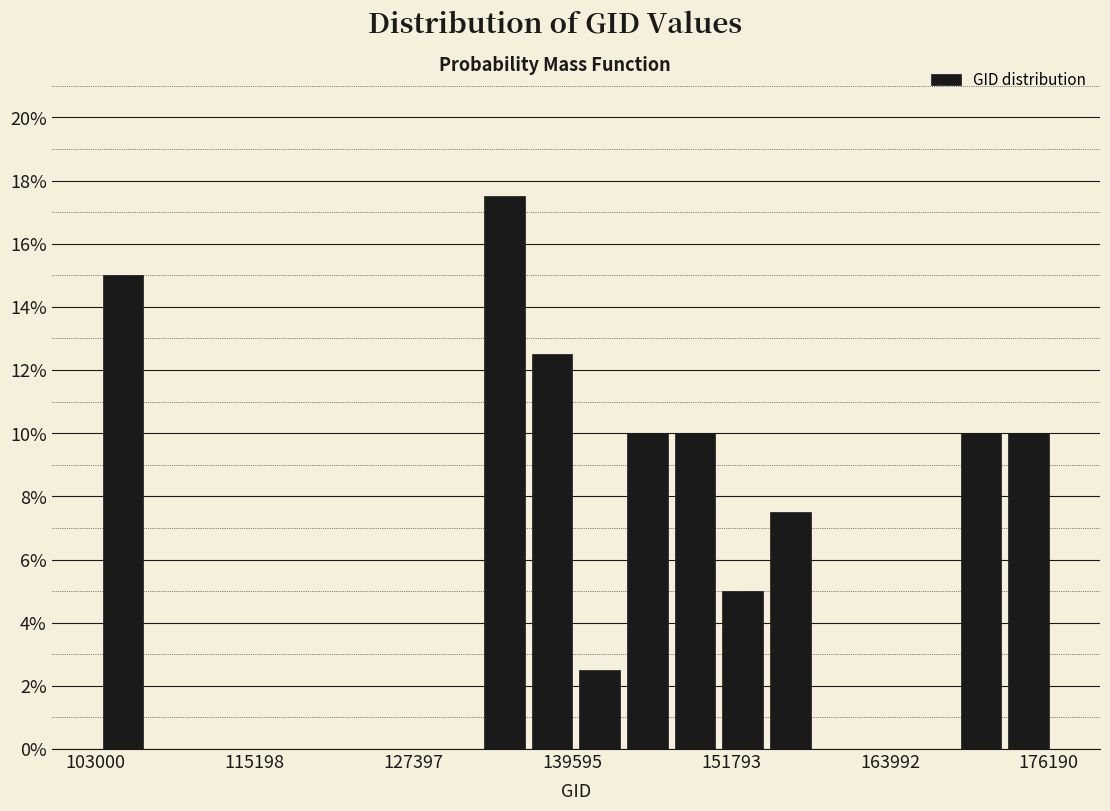

Around what value on the x-axis is the tallest bar? Give the approximate position of its centre, as read against the axis.

134000